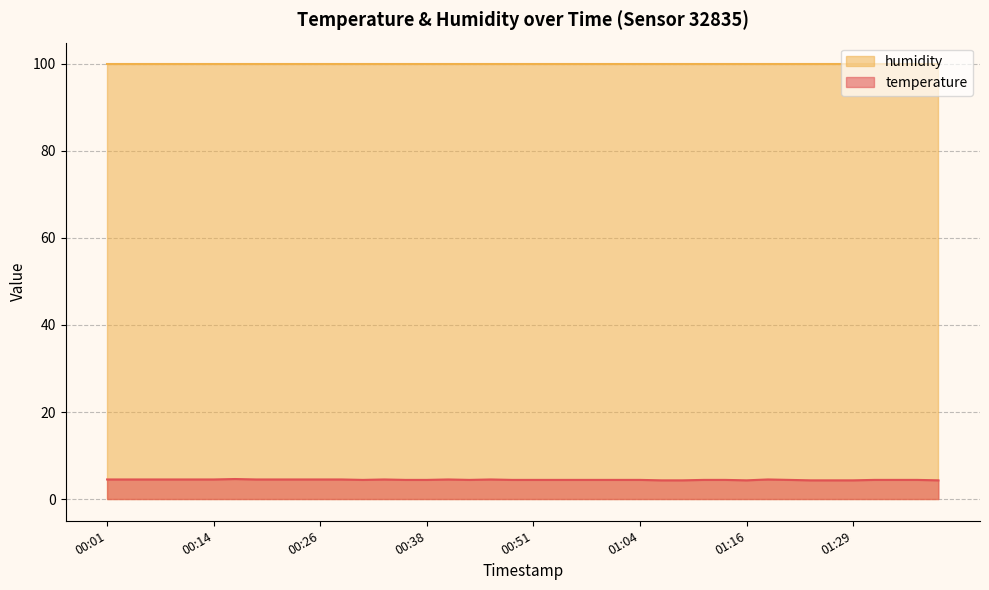

The chart shows a value of 4.5 at 00:06. True or false?

True